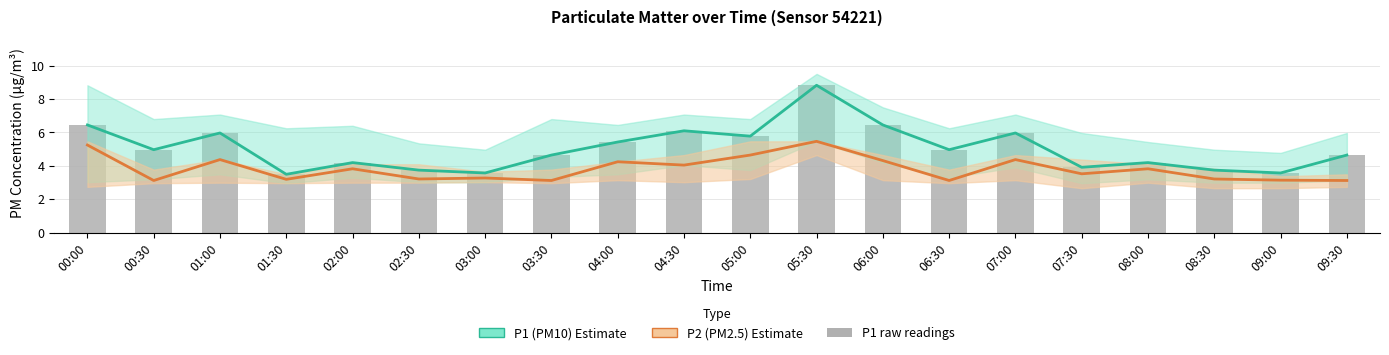

Reading left to right, list all the values displayed in this chart.

P1 (PM10): 6.5	5.0	6.0	3.5	4.2	3.8	3.6	4.7	5.4	6.1	5.8	8.8	6.5	5.0	6.0	3.9	4.2	3.8	3.6	4.7
P2 (PM2.5): 5.2	3.1	4.4	3.2	3.8	3.2	3.3	3.1	4.2	4.0	4.7	5.5	4.3	3.1	4.4	3.5	3.8	3.2	3.1	3.1
P1 raw: 6.5	5.0	6.0	3.5	4.2	3.8	3.6	4.7	5.4	6.1	5.8	8.8	6.5	5.0	6.0	3.9	4.2	3.8	3.6	4.7